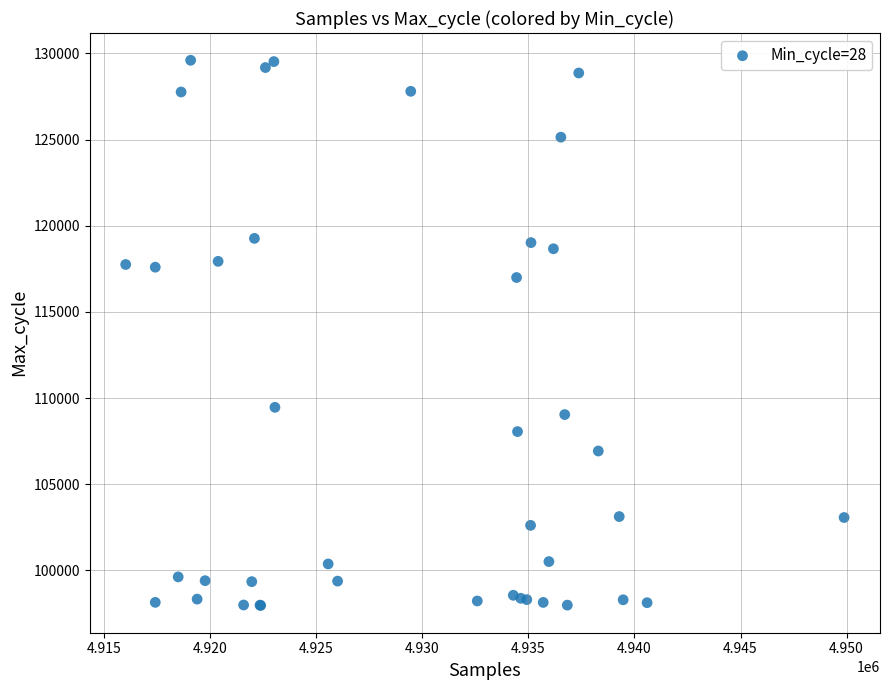

What Y value in the scatter plot is closest to 113783?

116996